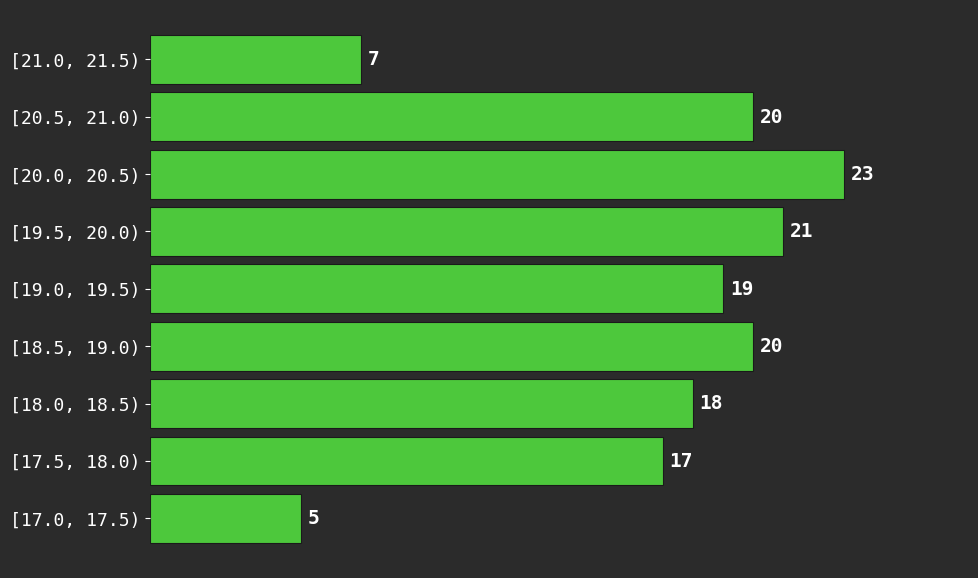

Reading bottom to top, transcribe all the data shown in this chart.

5	17	18	20	19	21	23	20	7